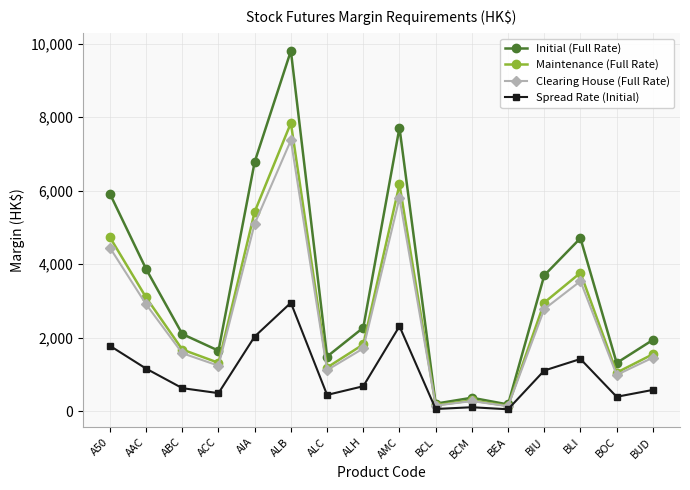

Is the value of Maintenance (Full Rate) at ALB greater than the value of Clearing House (Full Rate) at ALH?

Yes